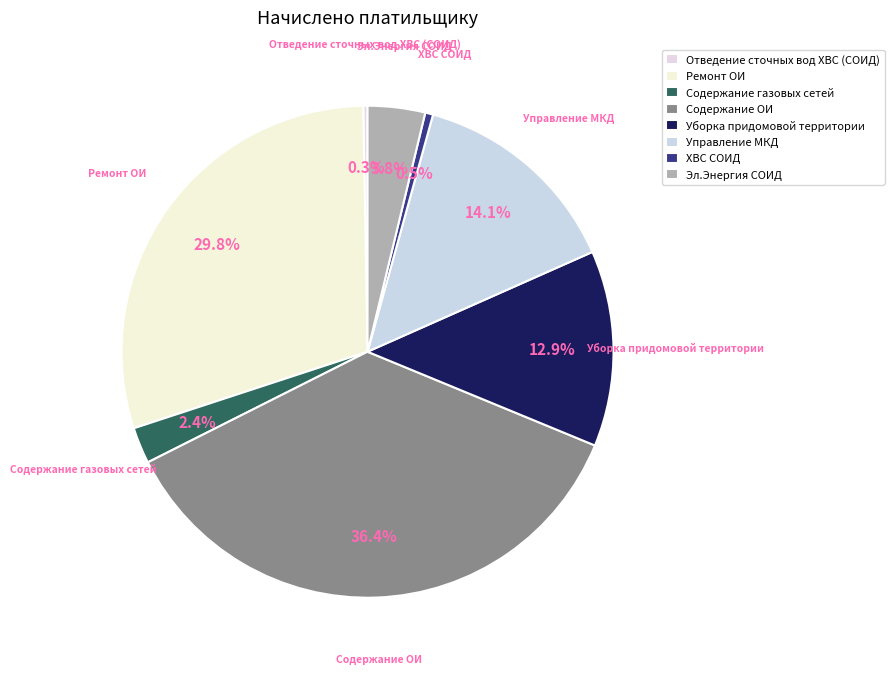

Does Управление МКД account for over 50% of the chart?

No